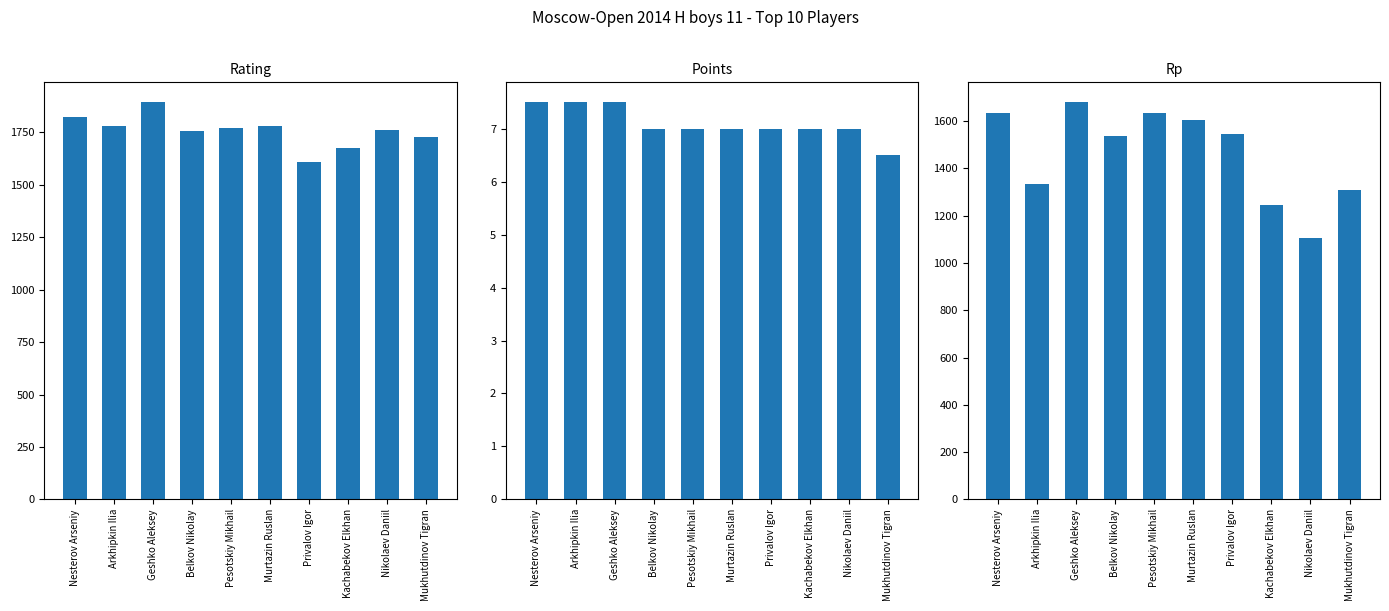

Reading right to left, transcribe all the data shown in this chart.

Rating: 1729.0	1762.0	1677.0	1611.0	1780.0	1770.0	1758.0	1894.0	1782.0	1822.0
Points: 6.5	7.0	7.0	7.0	7.0	7.0	7.0	7.5	7.5	7.5
Rp: 1308.0	1105.0	1247.0	1547.0	1604.0	1635.0	1539.0	1680.0	1334.0	1636.0